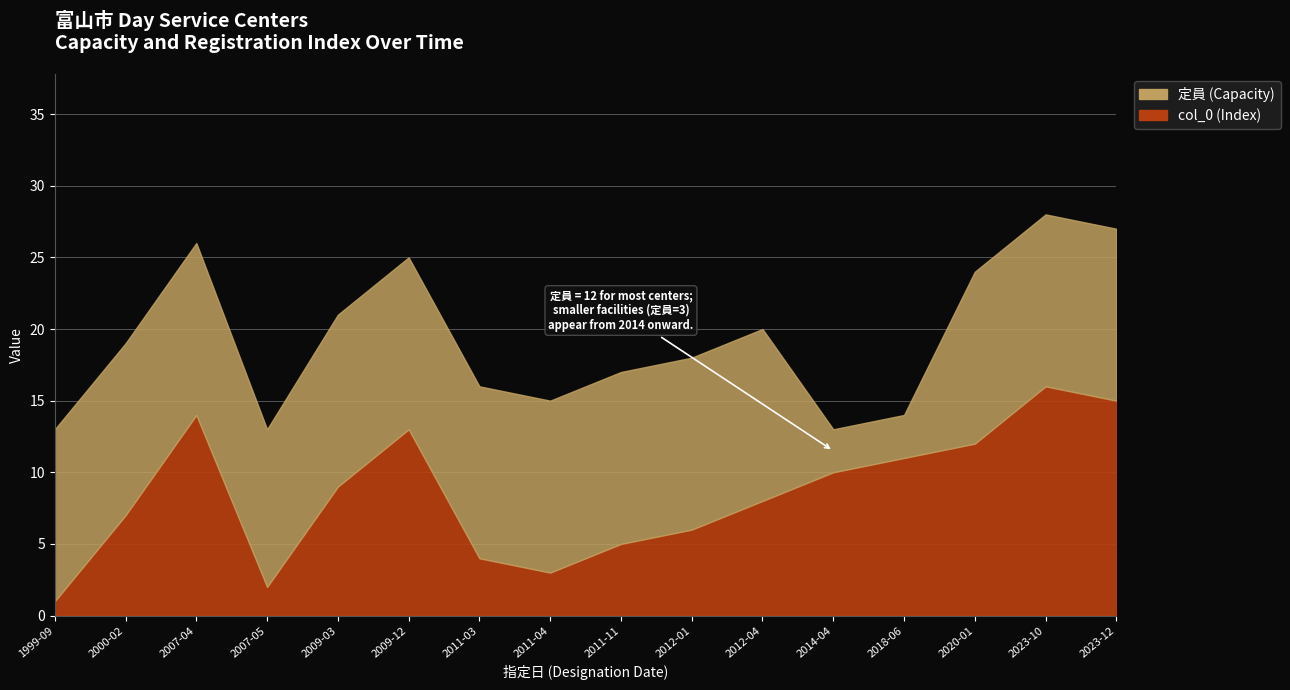

Approximately how many times larger is the value at 2023-12 compared to 2014-04?

1.5